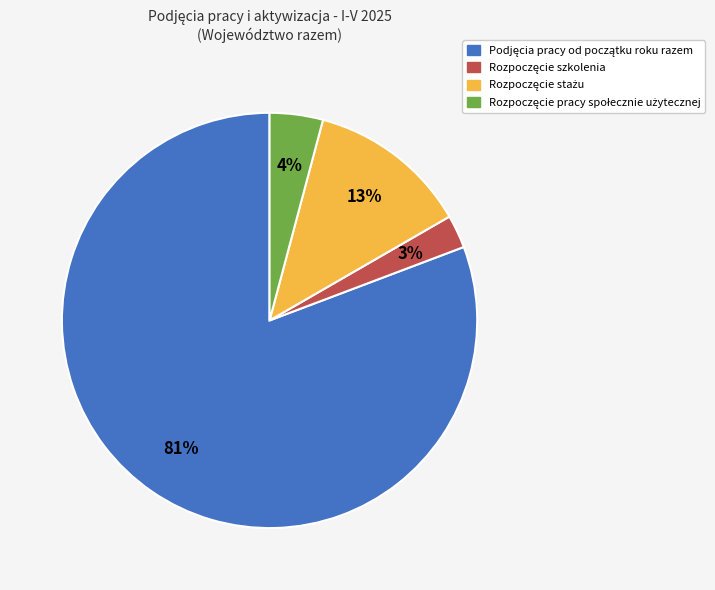

To the nearest percent, what is the average slice percentage?

25%